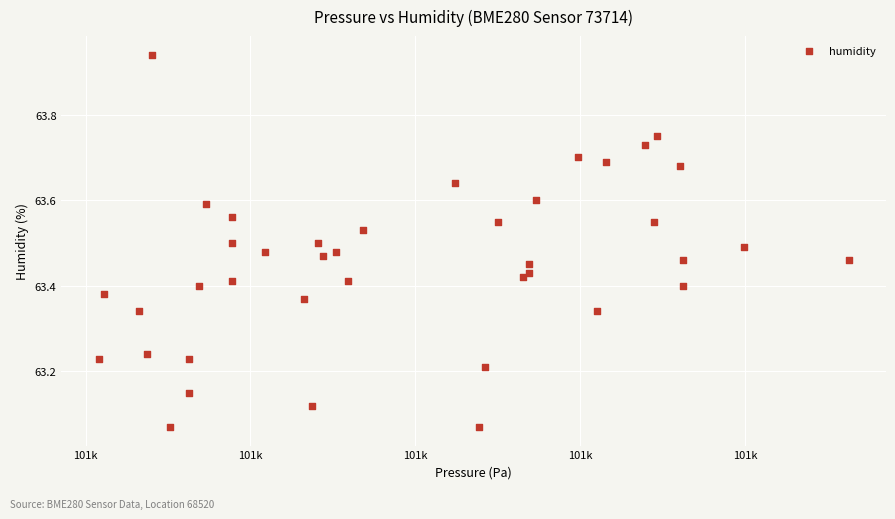

What is the range of X values (max minus min)?

45.5